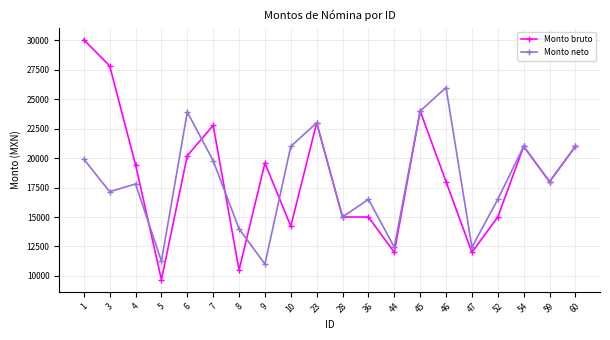

Between 6 and 59, which series saw the biggest shift?

Monto neto